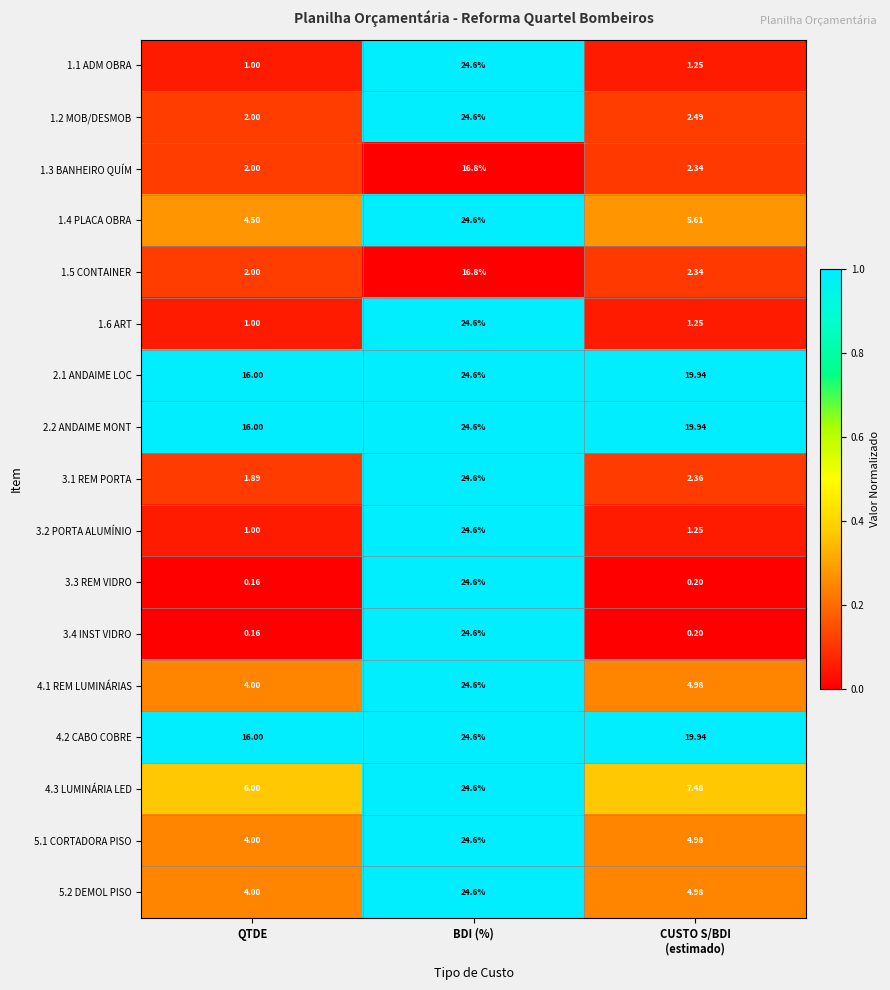

Is the value of 1.5 CONTAINER at QTDE greater than the value of 1.6 ART at BDI (%)?

No